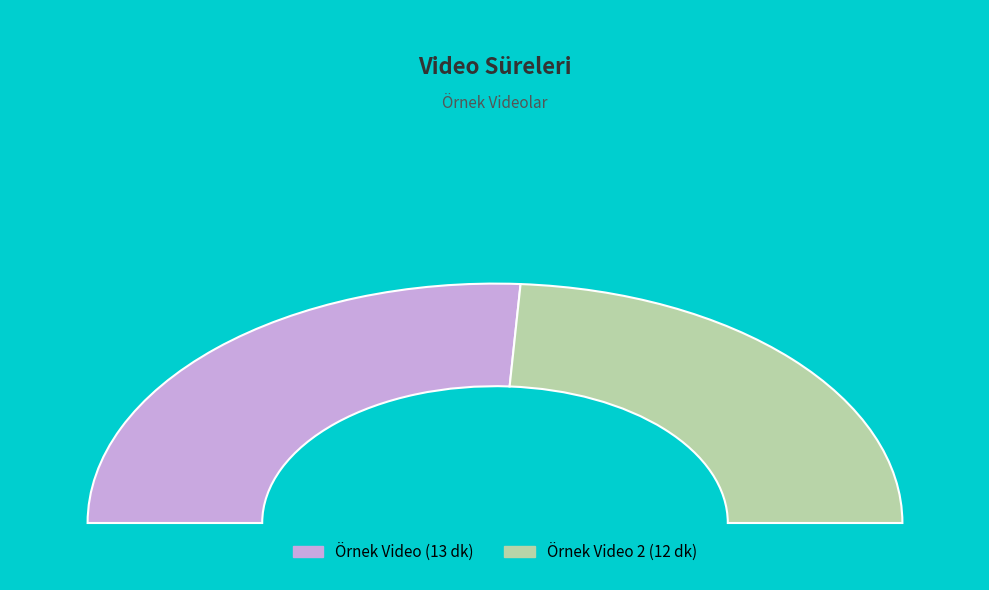

Count the number of slices in the pie.

2